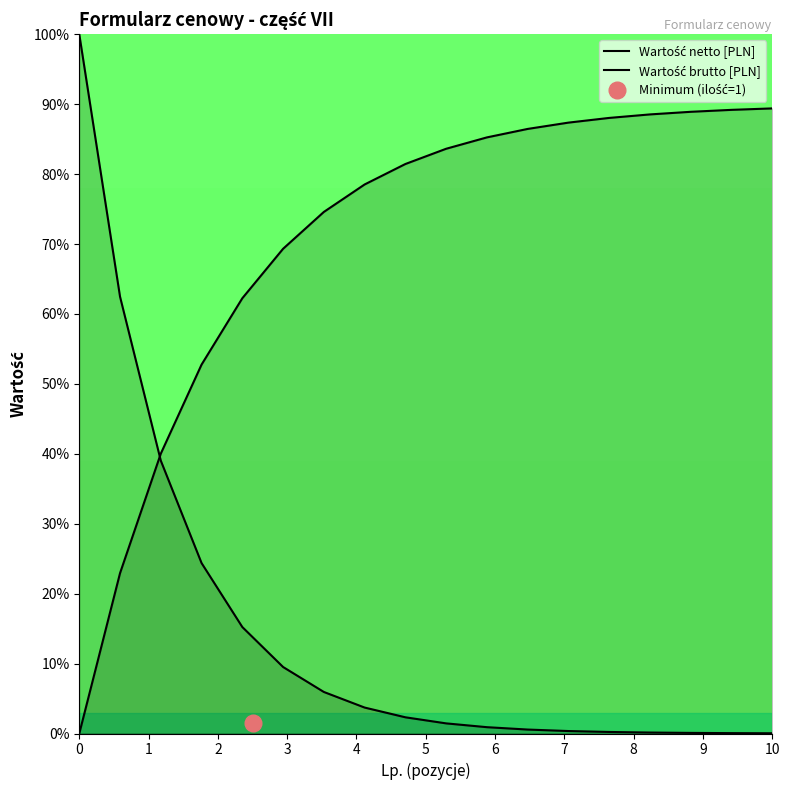

Is it true that Wartość brutto [PLN] equals 48.2 at 9?

False